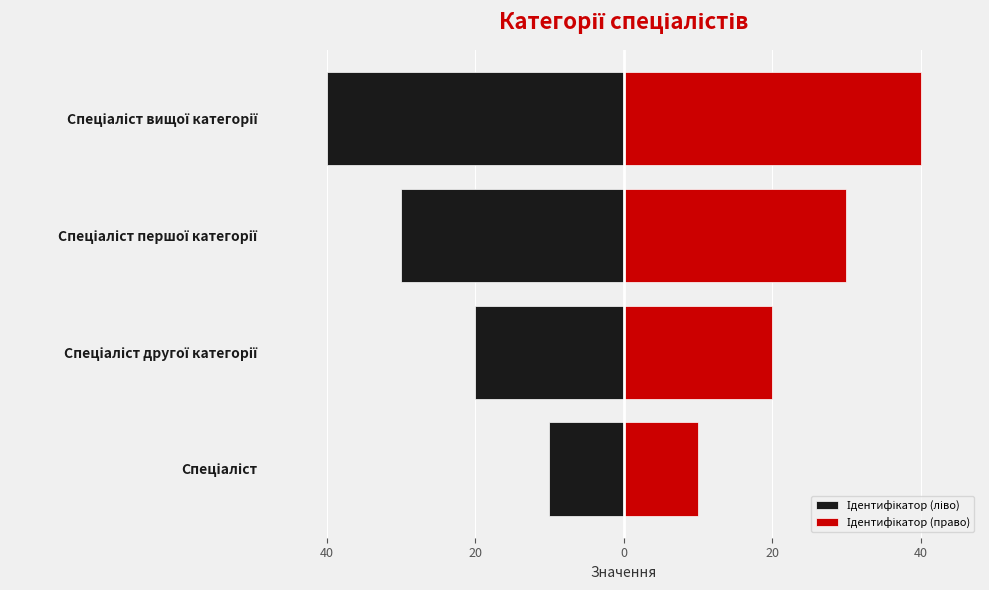

Rank the series at Спеціаліст вищої категорії from highest to lowest value.

Ідентифікатор (право), Ідентифікатор (ліво)